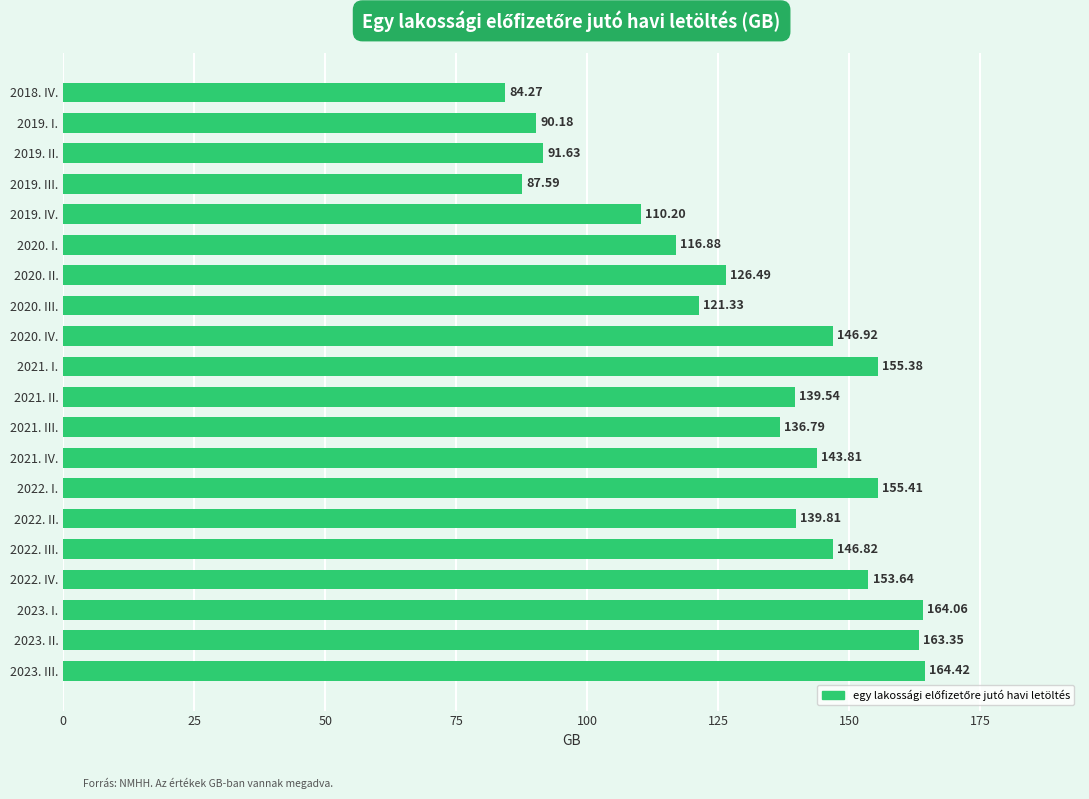

At which category does the chart reach its peak across all series?

2023. III.